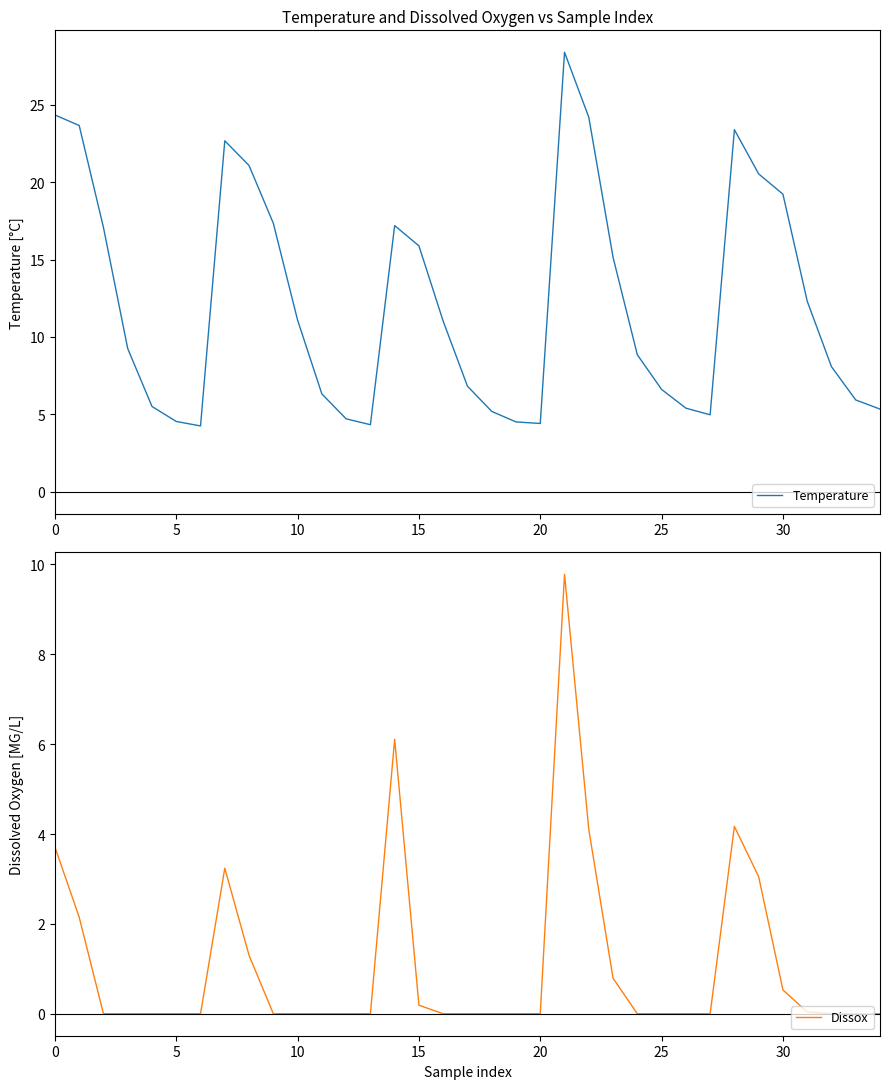

What is the highest value of the Temperature series?

28.4